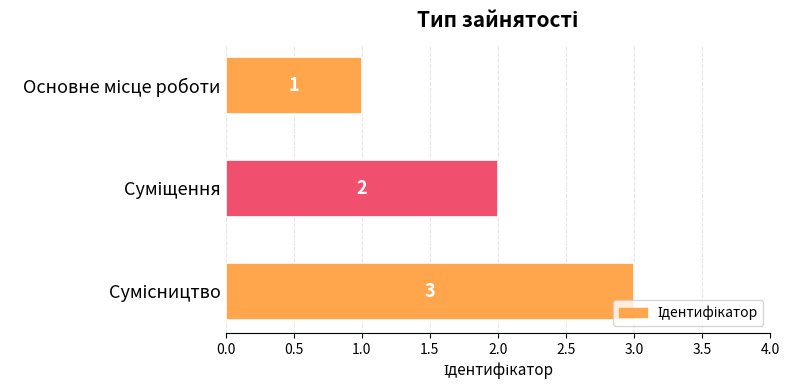

What is the value of the 1st bar from the top?

1